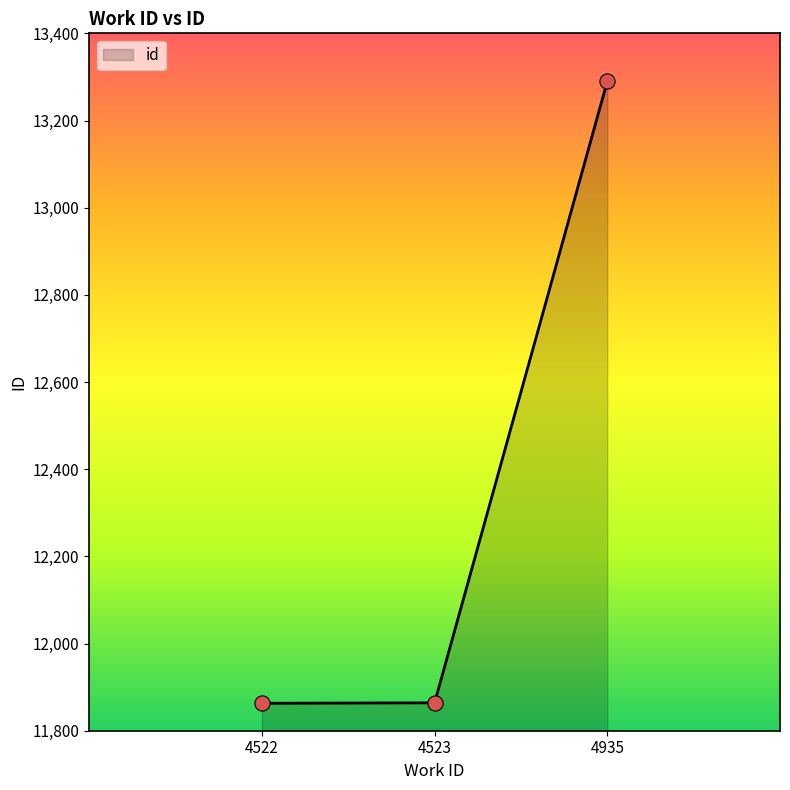

What is the change in value from 4523 to 4935?

+1426